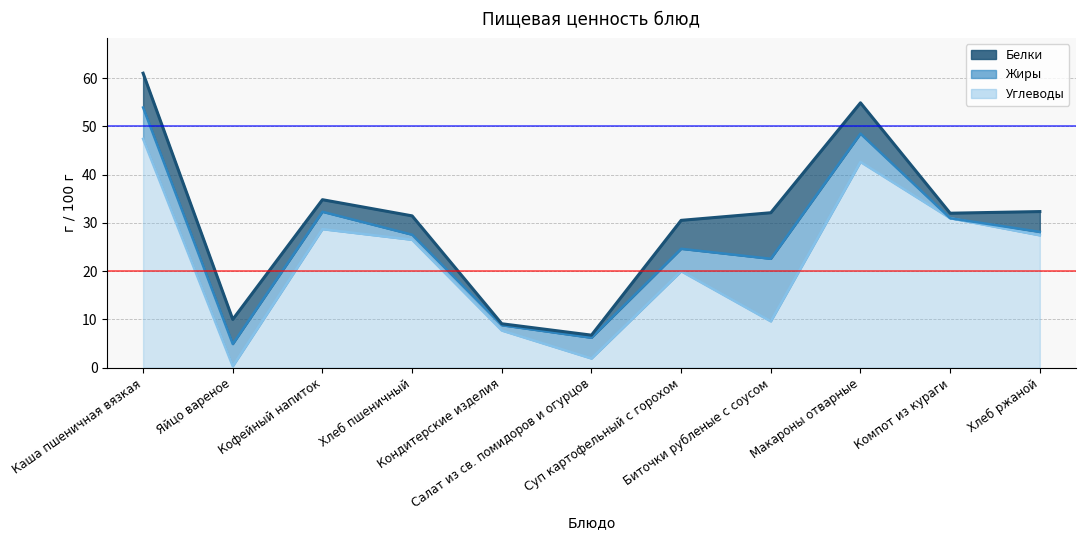

How many categories are shown in the chart?

11